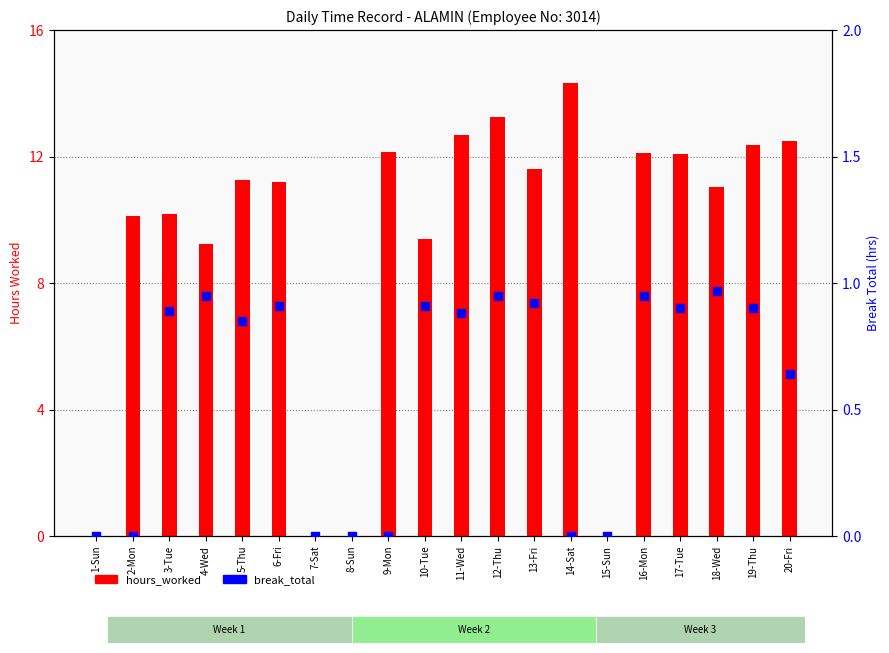

Which series has the widest spread of Y values?

hours_worked